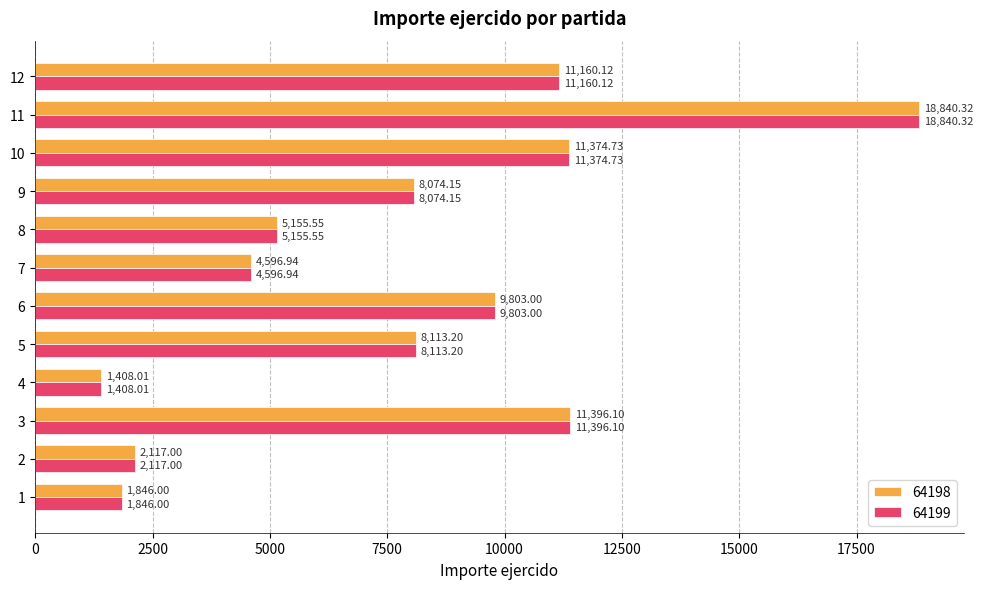

What is the average value of the 64198 series?

7823.8